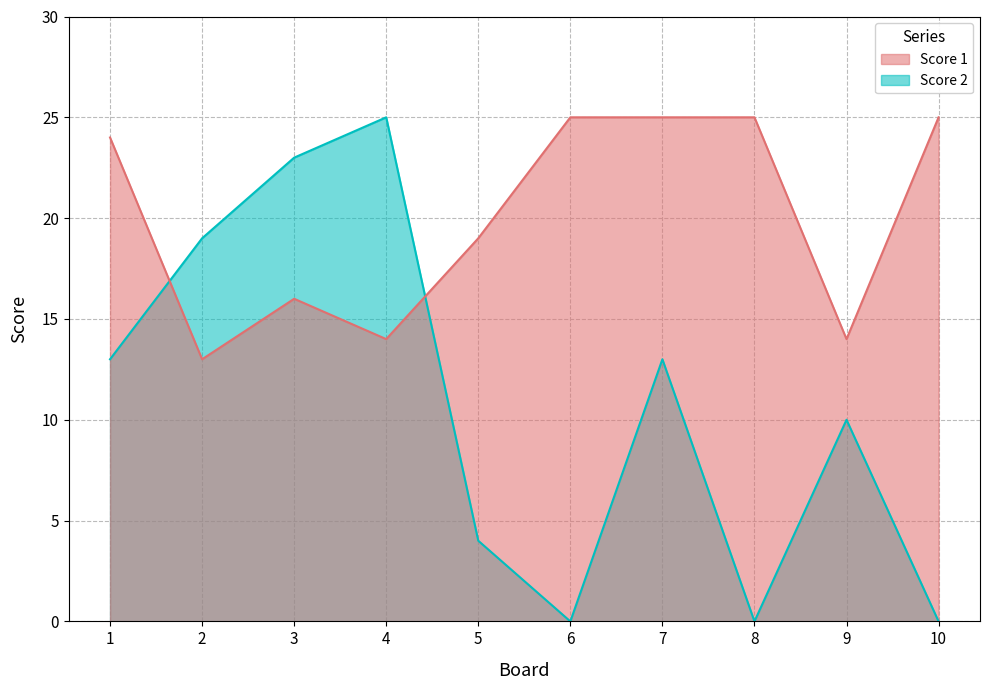

What is the total value across all series at 4?

39